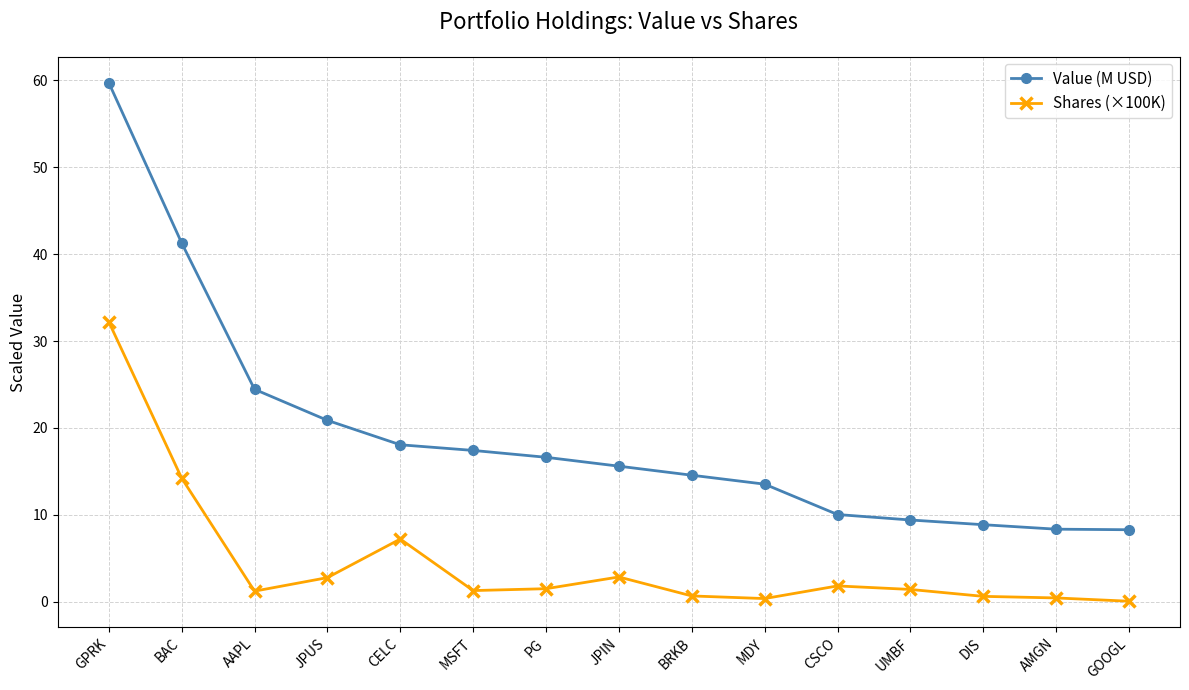

Count the number of data series in this chart.

2